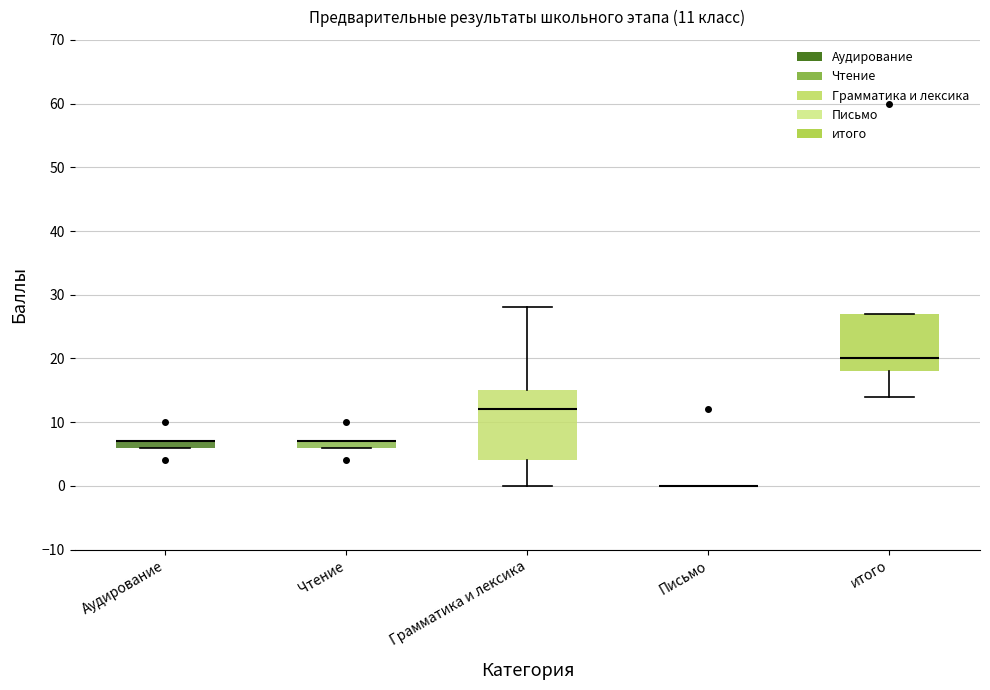

Comparing the boxes themselves (not the whiskers), which one is the tallest?

Грамматика и лексика